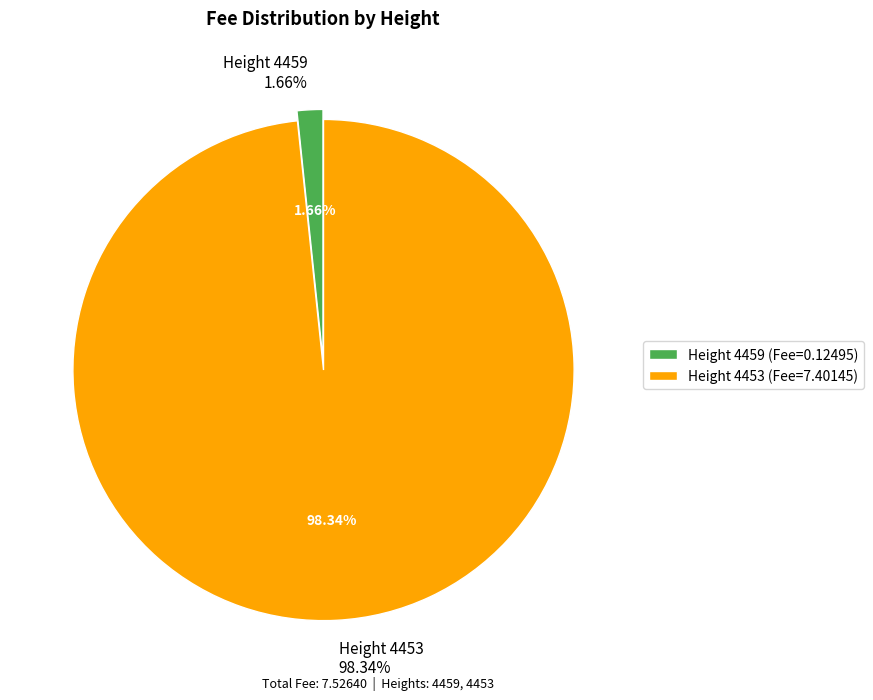

To the nearest percent, what is the combined percentage of MultiOutSame Payment (4453) and MultiOutSame Payment (4459)?

100%